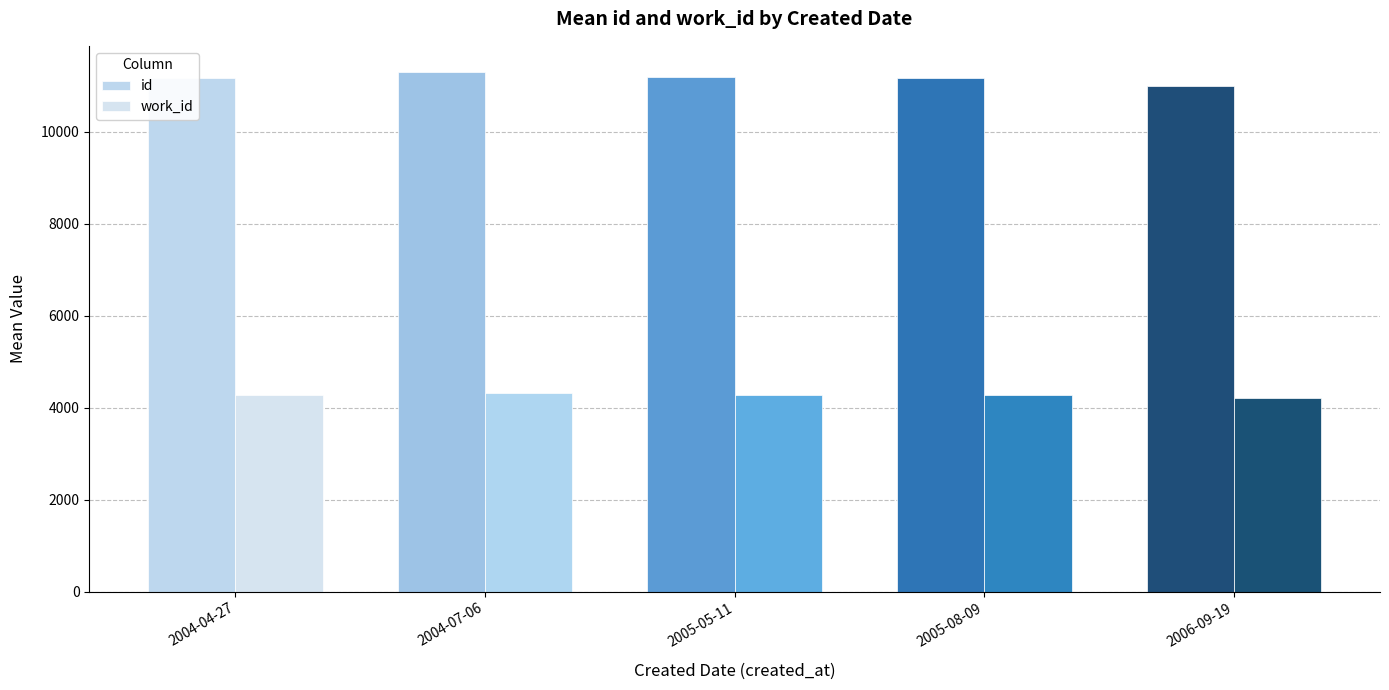

Reading right to left, what are all the values shown in this chart?

id: 2006-09-19=10984.0	2005-08-09=11161.0	2005-05-11=11192.0	2004-07-06=11300.0	2004-04-27=11159.0
work_id: 2006-09-19=4211.0	2005-08-09=4266.3	2005-05-11=4279.0	2004-07-06=4326.0	2004-04-27=4272.0